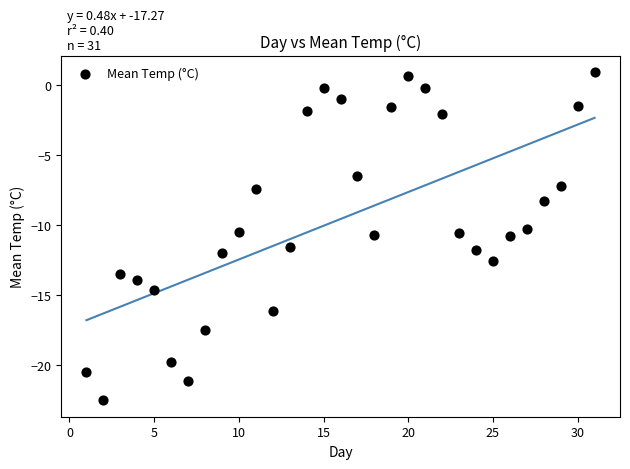

What is the range of X values (max minus min)?

30.0